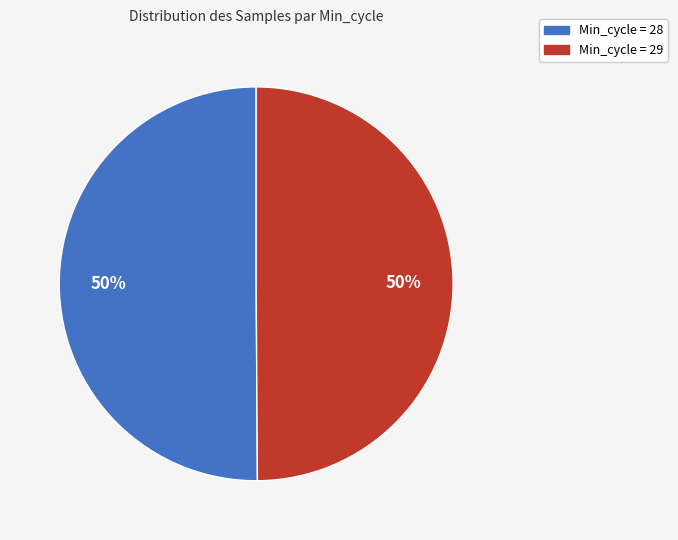

To the nearest percent, what is the average slice percentage?

50%